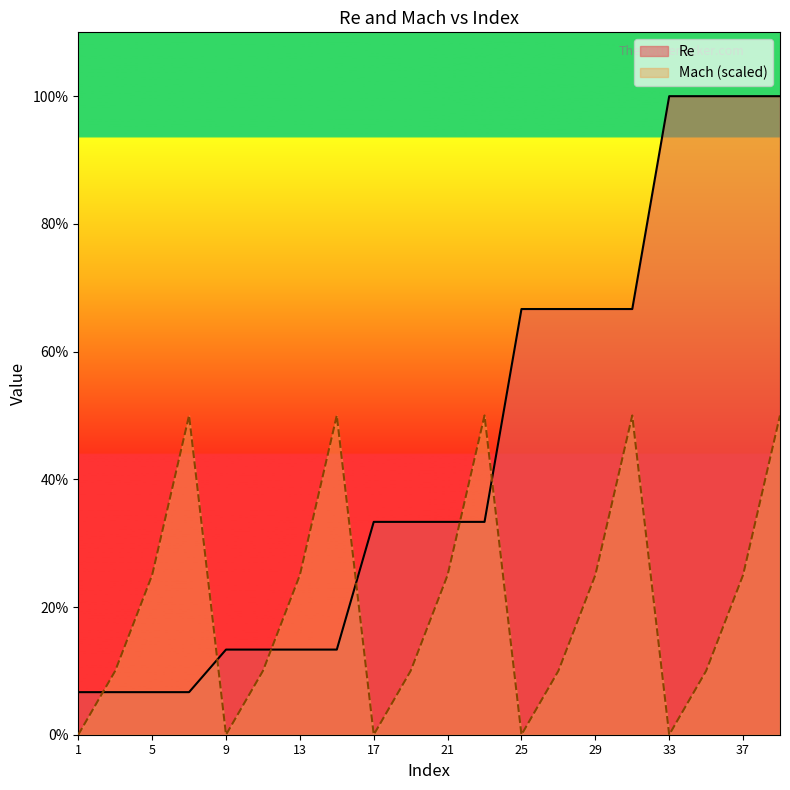

Where does the Mach series first go above 187500?

7